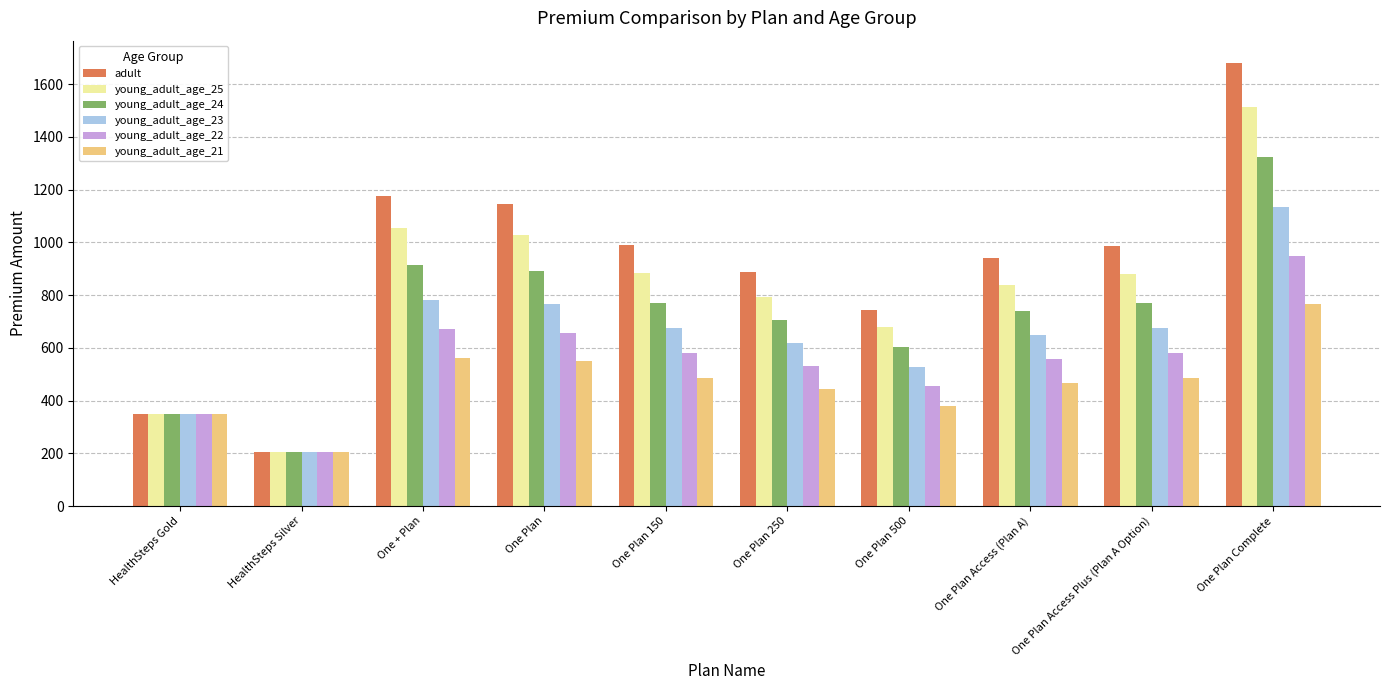

What position from the left is HealthSteps Silver?

2